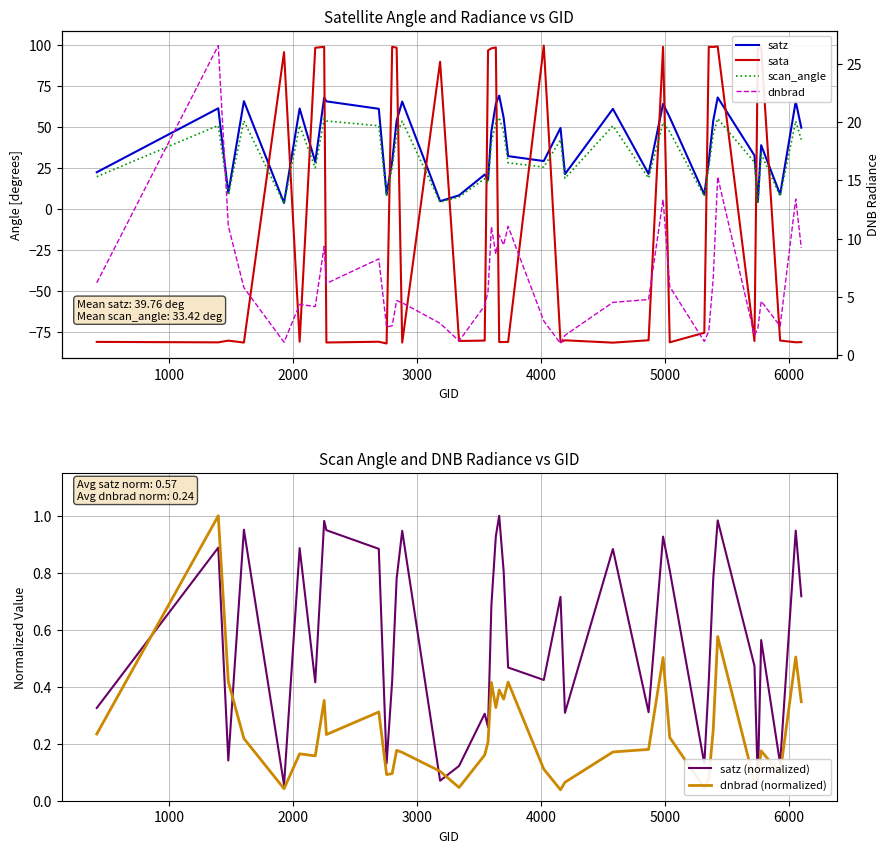

How many times do sata and satz cross each other?

18